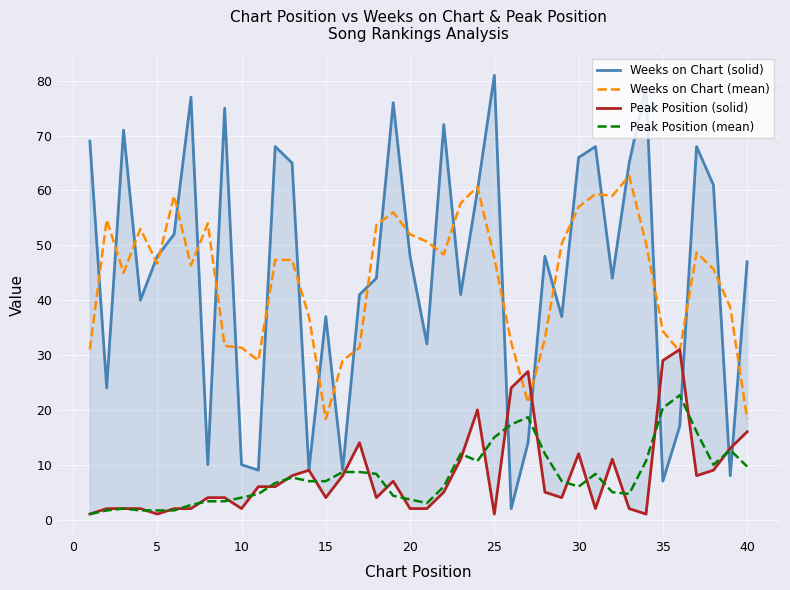

List the series in order of their peak value, highest first.

Weeks on Chart (solid), Weeks on Chart (mean), Peak Position (solid), Peak Position (mean)